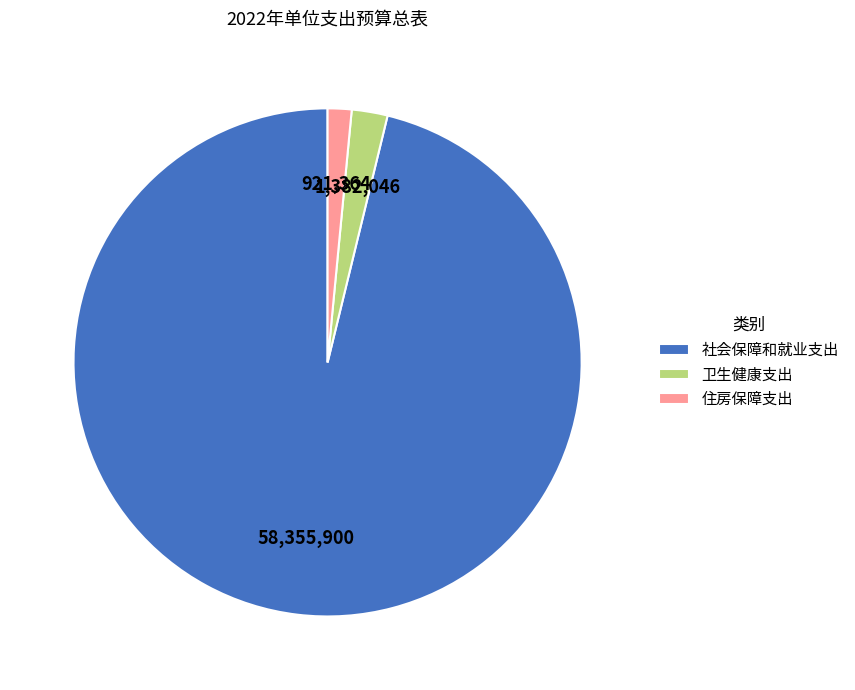

Between 社会保障和就业支出 and 卫生健康支出, which is larger?

社会保障和就业支出